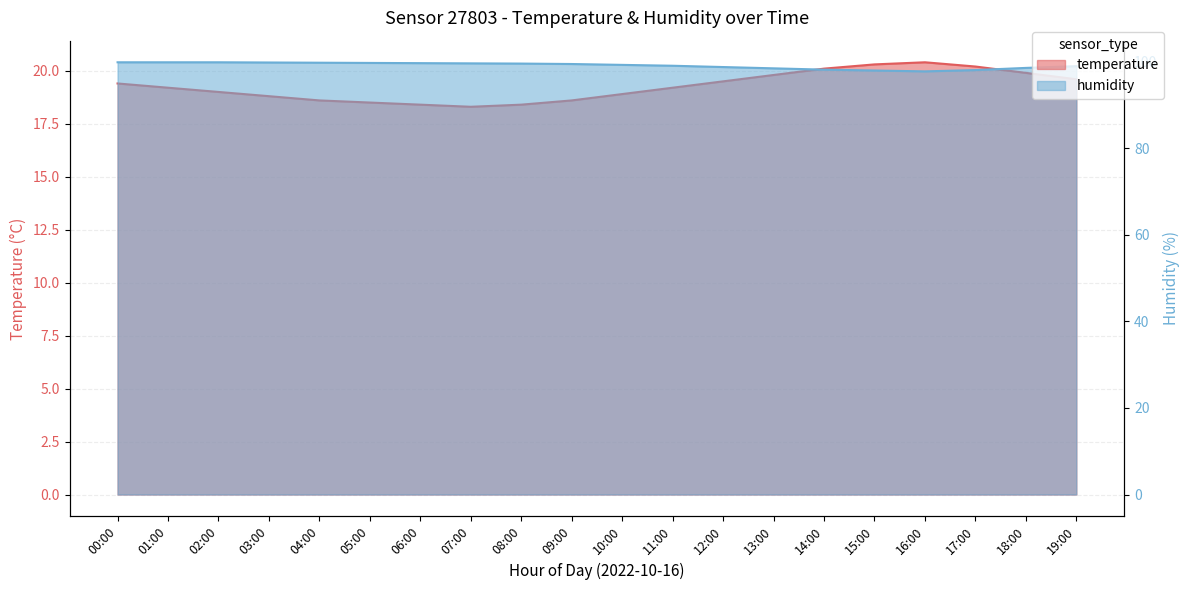

At how many categories does at least one series exceed 92?

20